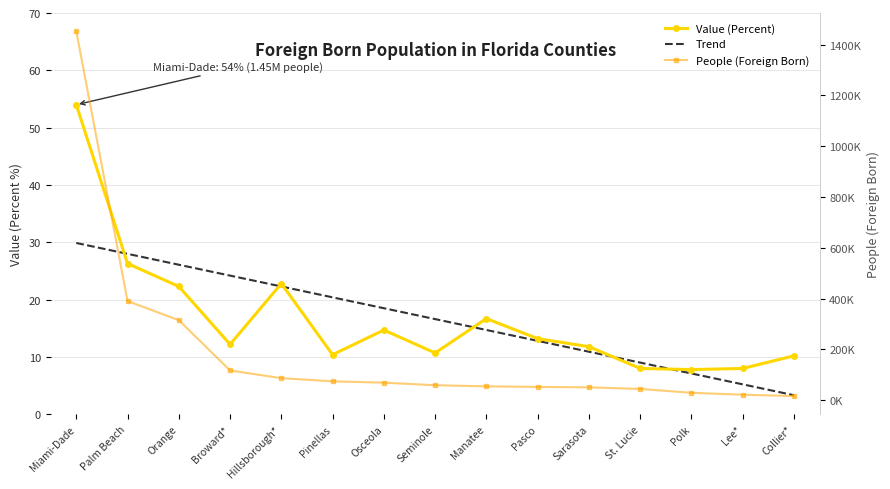

What is the average value of the People (Foreign Born) series?

188667.9